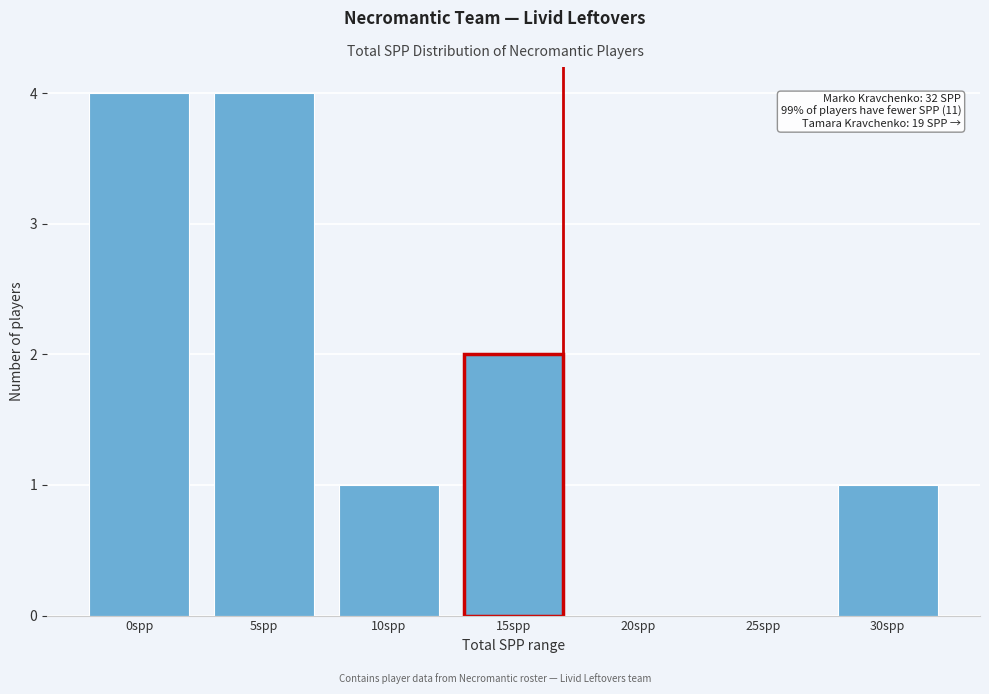

Reading left to right, list all the values displayed in this chart.

0spp=4	5spp=4	10spp=1	15spp=2	20spp=0	25spp=0	30spp=1